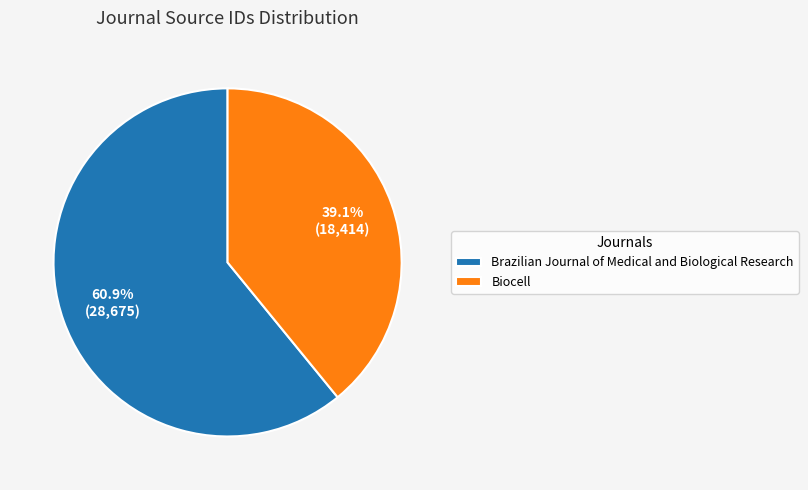

Is it true that Biocell is 39% of the pie?

True